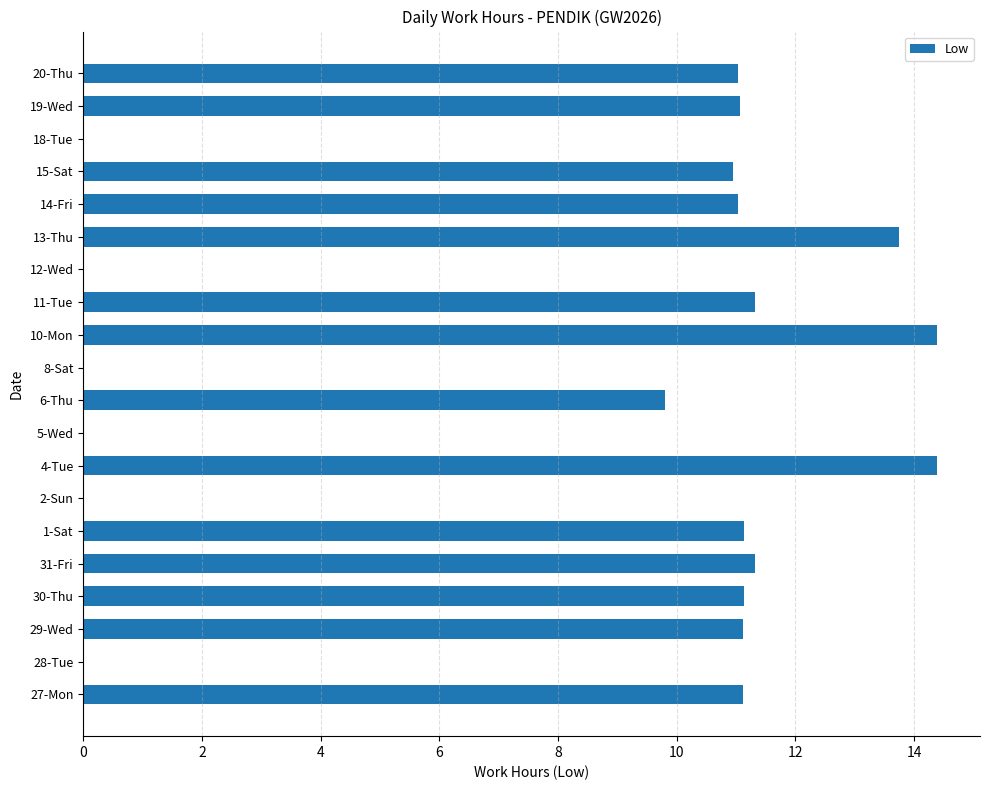

What is the change in value from 5-Wed to 6-Thu?

+9.8